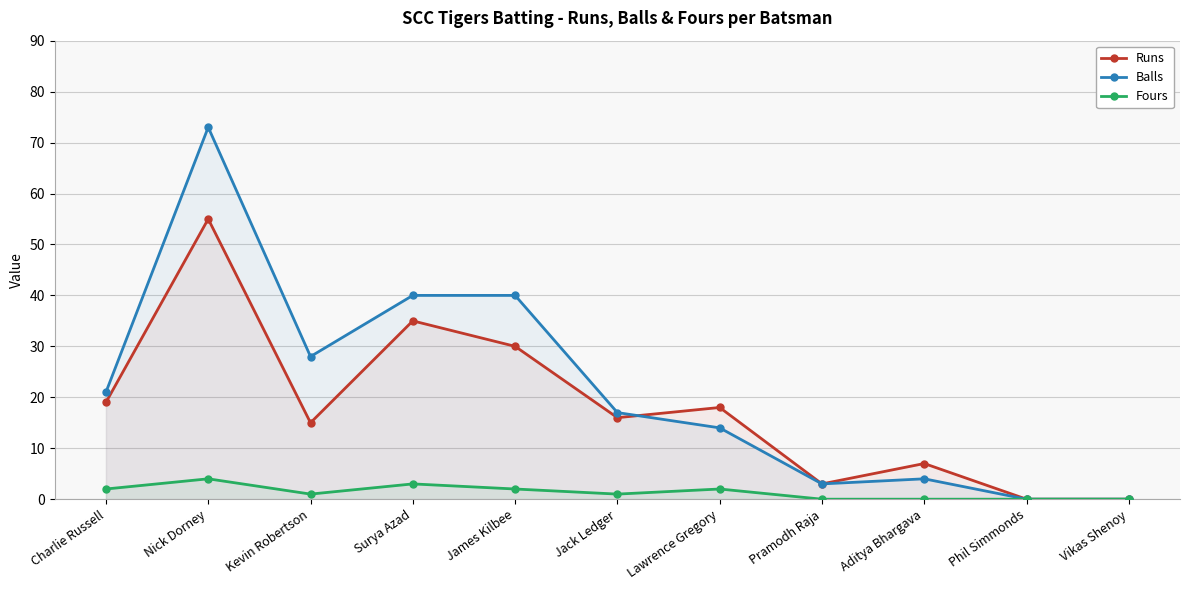

In Runs, how many points are higher than both neighbors (excluding endpoints)?

4